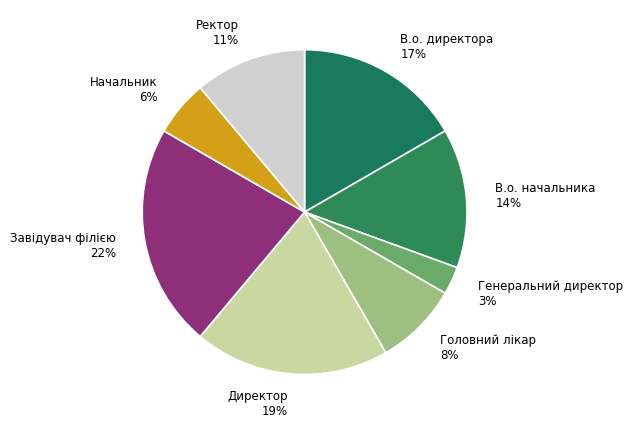

Is the sum of Директор and Головний лікар greater than half?

No